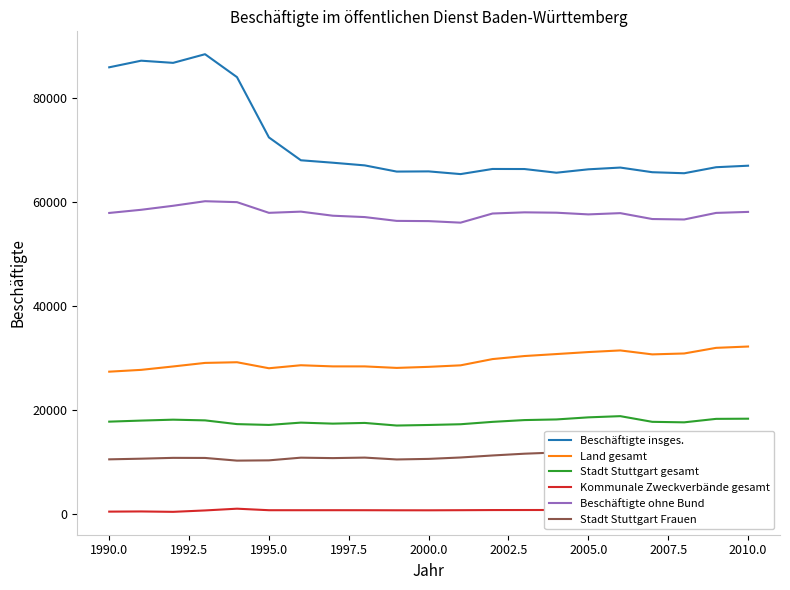

How many data points does each series have?

21